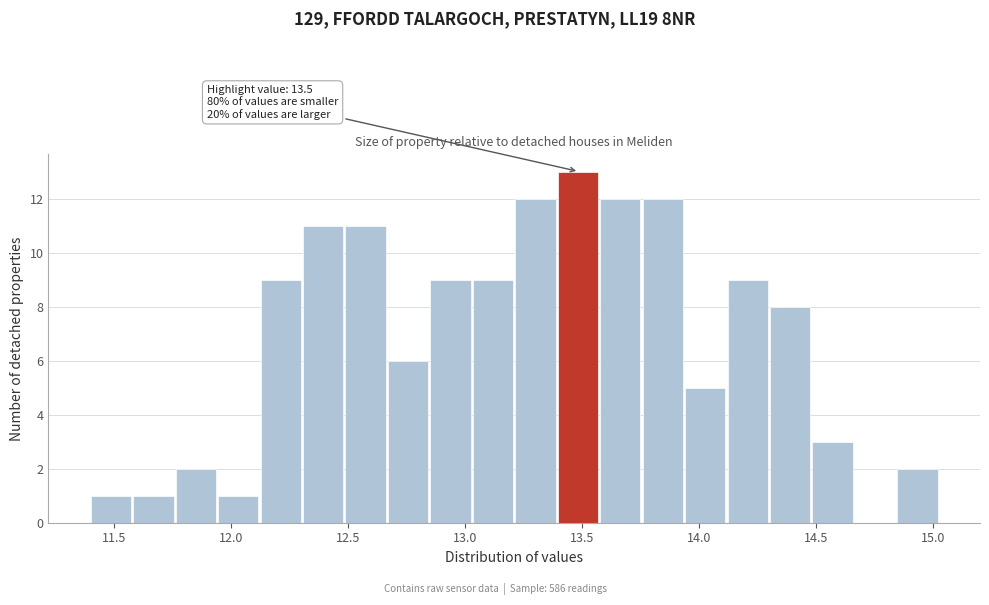

Around what value on the x-axis is the tallest bar? Give the approximate position of its centre, as read against the axis.

13.50